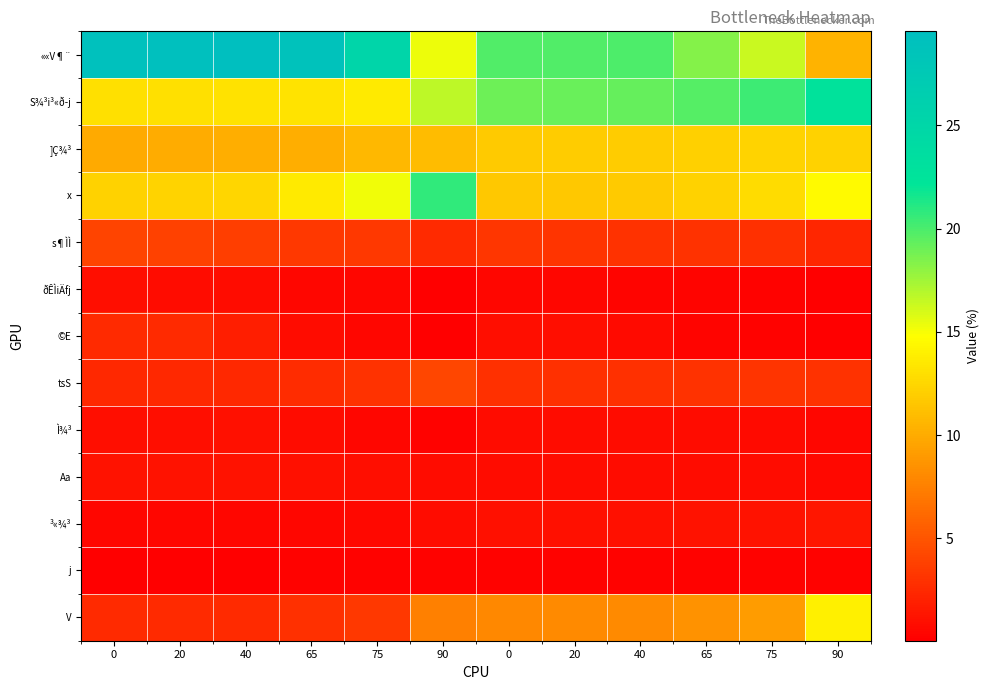

How many data points does each series have?

12